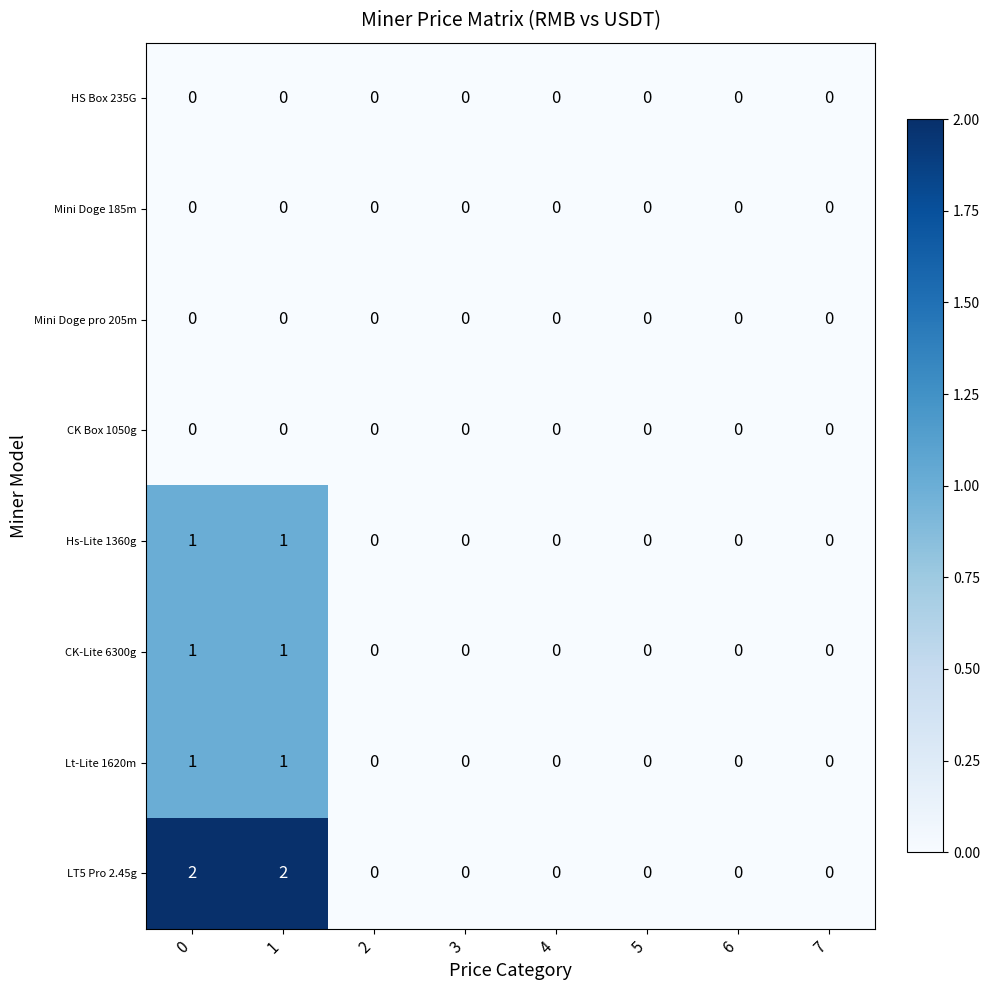

Which series changed the most between 1 and 2?

LT5 Pro 2.45g